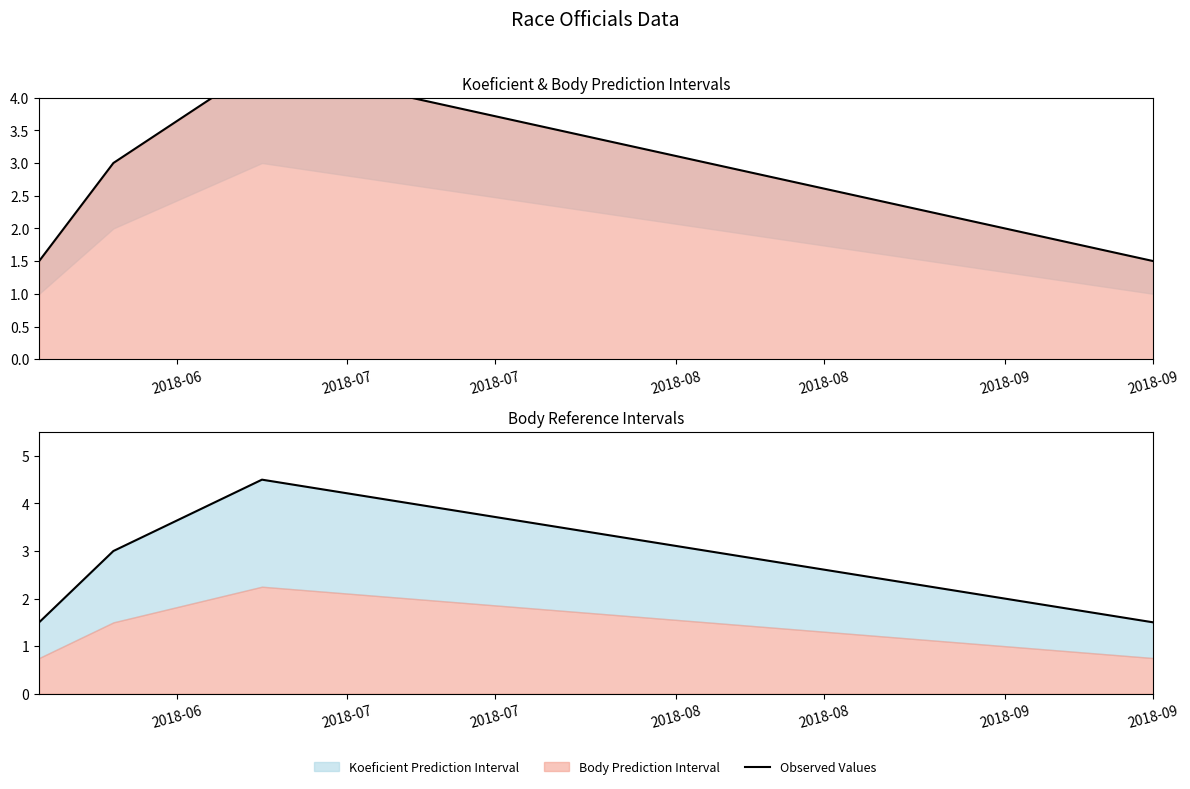

Approximately how many times larger is the value at 2018-07 compared to 2018-07?

0.7